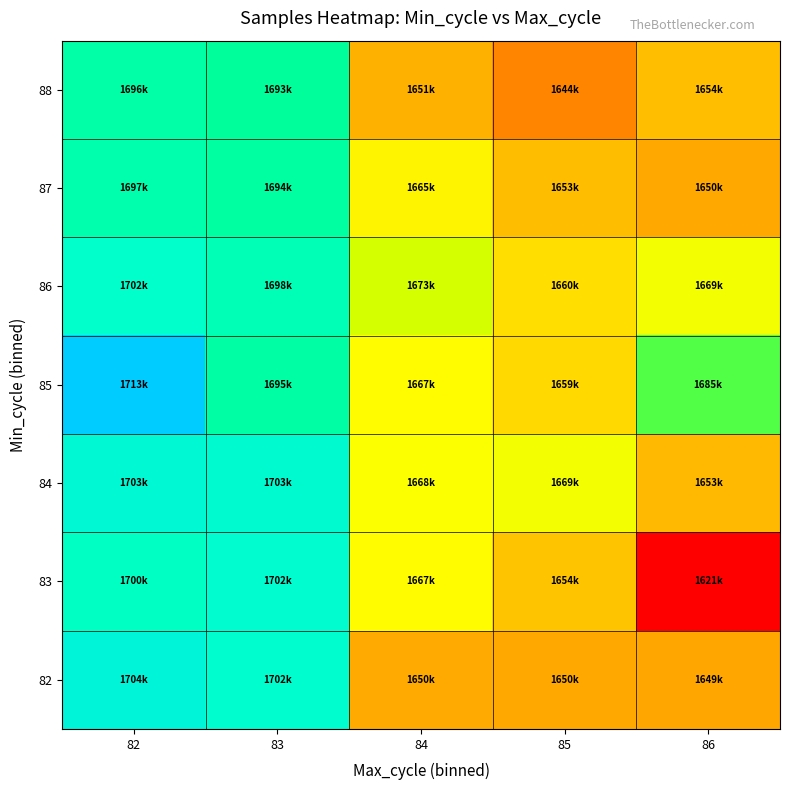

Reading right to left, list all the values displayed in this chart.

82: 86=1649977	85=1650379	84=1650854	83=1702460	82=1704650
83: 86=1621866	85=1654896	84=1667257	83=1702956	82=1700668
84: 86=1653270	85=1669423	84=1668406	83=1703168	82=1703535
85: 86=1685289	85=1659217	84=1667265	83=1695700	82=1713770
86: 86=1669314	85=1660463	84=1673707	83=1698573	82=1702160
87: 86=1650520	85=1653933	84=1665371	83=1694990	82=1697079
88: 86=1654223	85=1644239	84=1651786	83=1693692	82=1696087